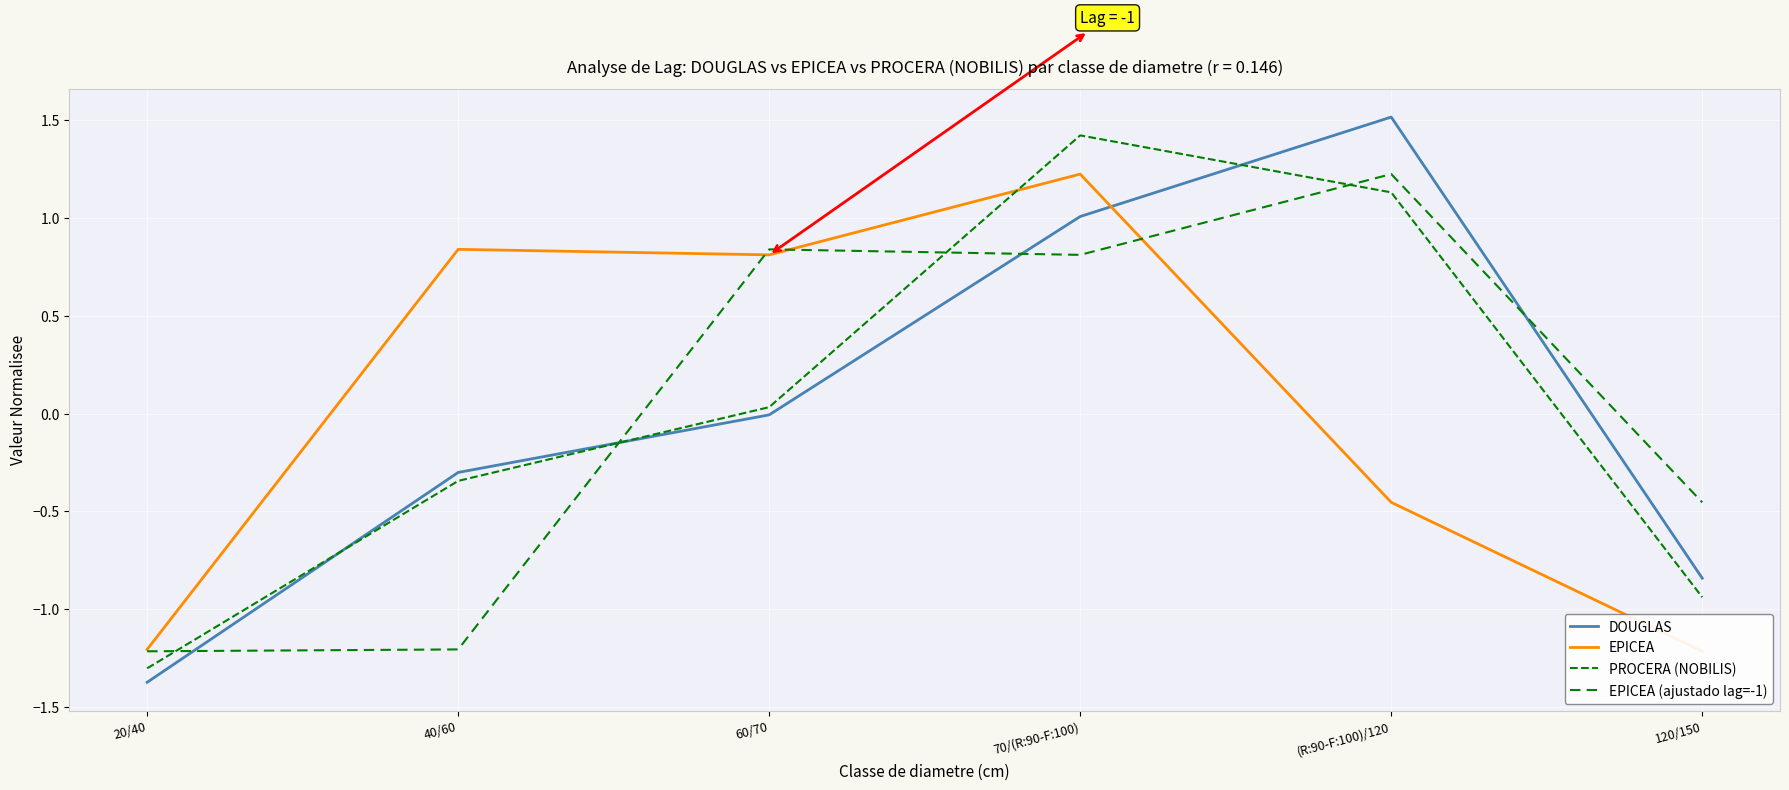

What is the total value across all series at 120/150?

-3.5